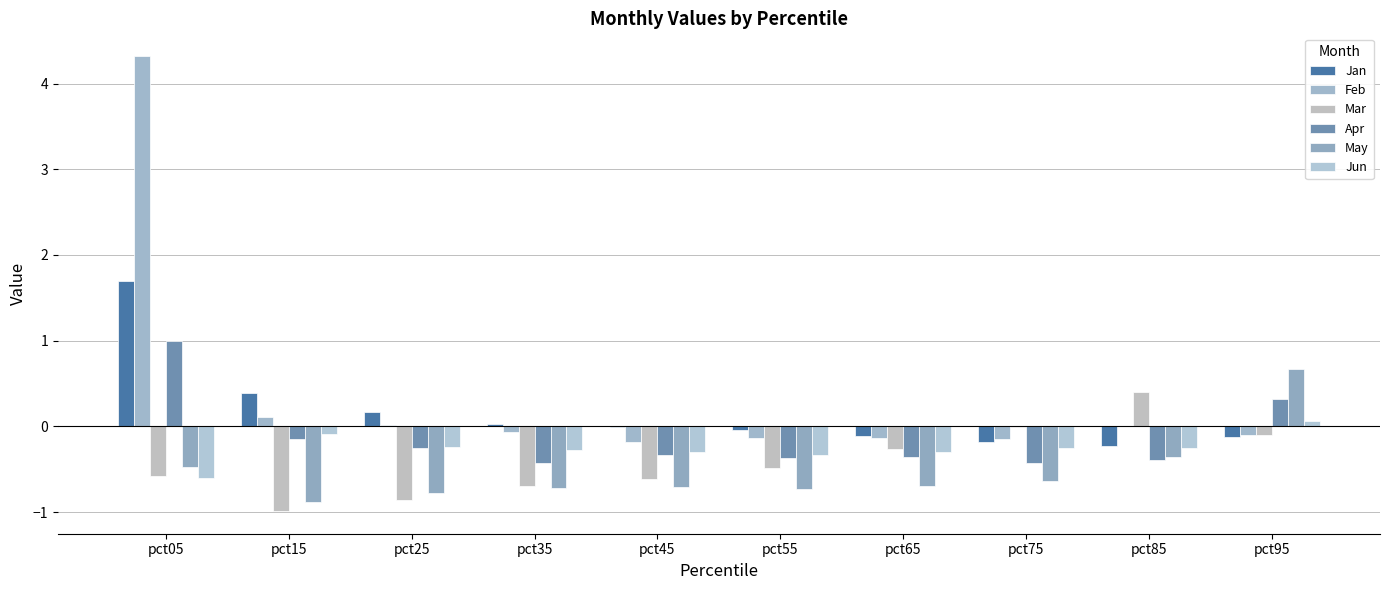

How many categories are shown in the chart?

10